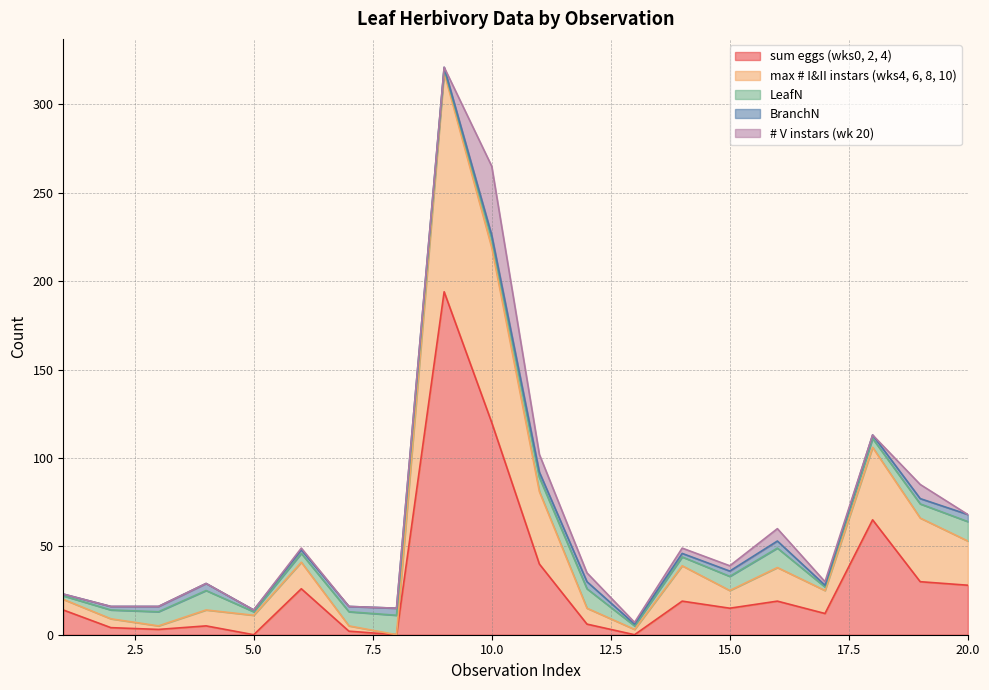

In sum eggs (wks0, 2, 4), how many points are lower than both neighbors (excluding endpoints)?

6